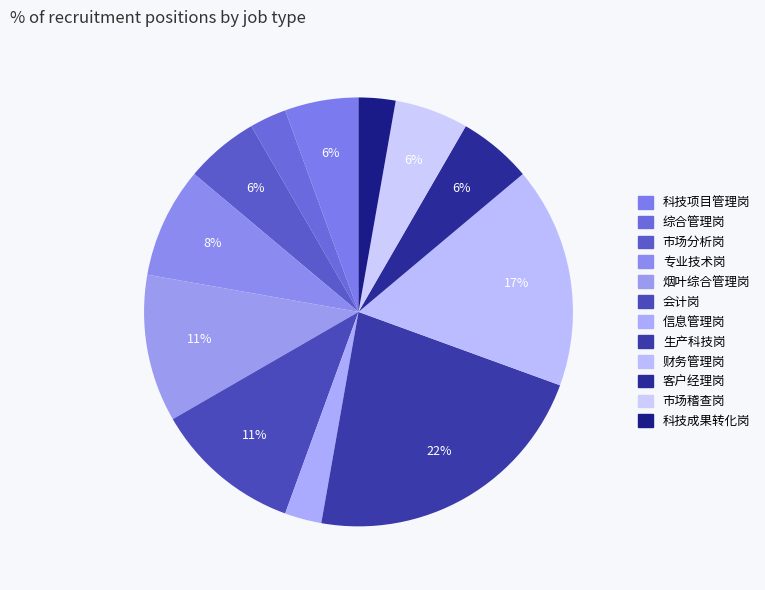

How many segments does this pie chart have?

12